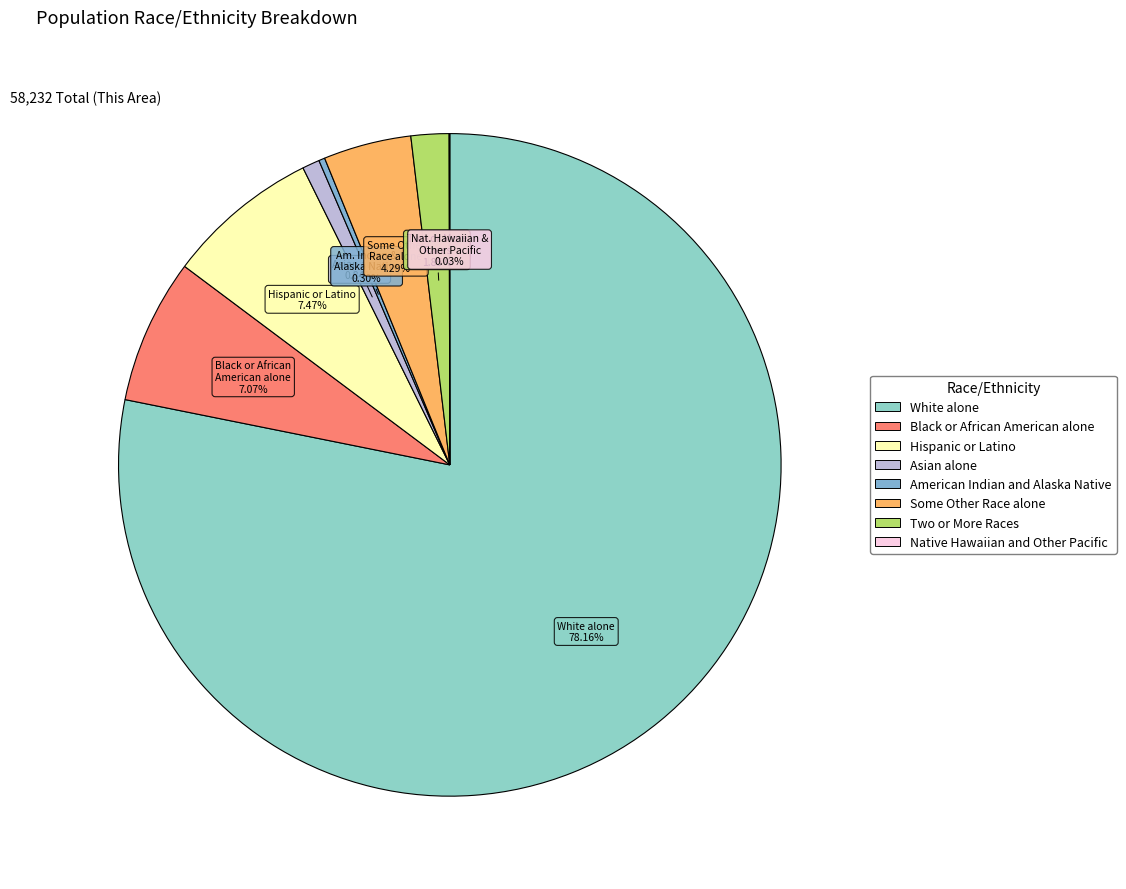

What is the change in value from Asian alone to Some Other Race alone?

+2167